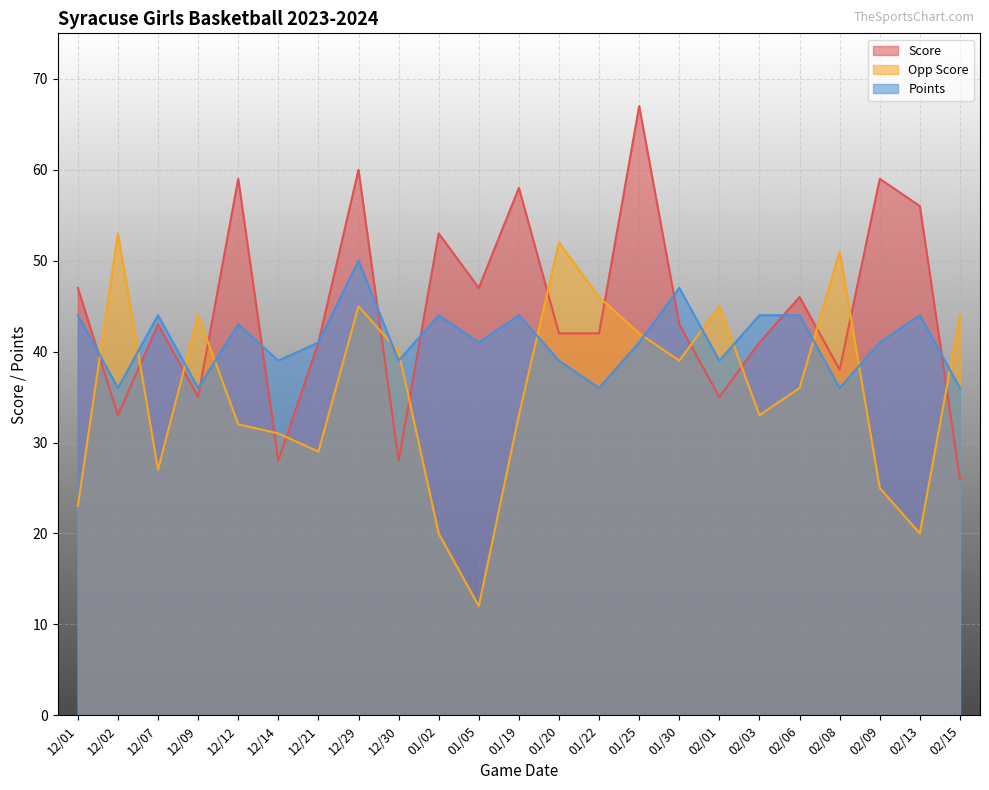

Rank the series at 12/09 from lowest to highest value.

Score, Points, Opp Score